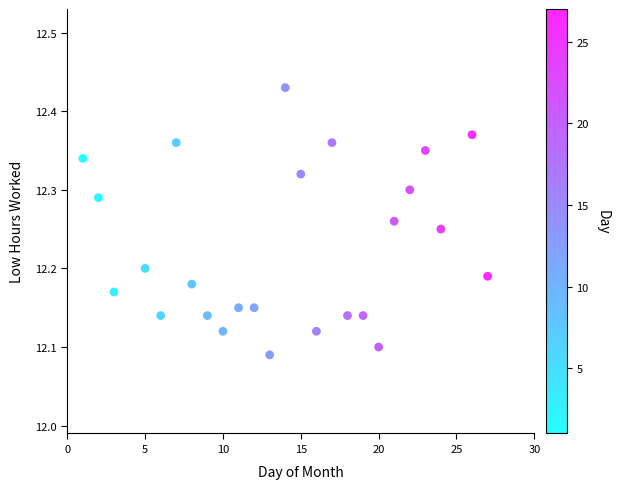

What is the range of X values (max minus min)?

26.0